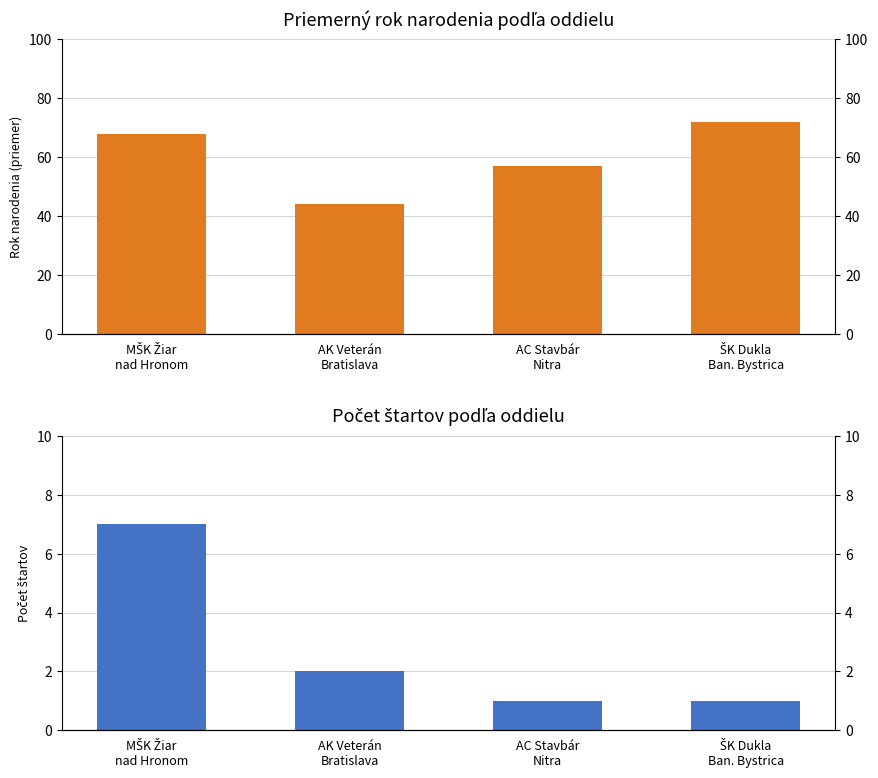

Is it true that Avg. birth year (Naroden) equals 26 at ŠK Dukla
Ban. Bystrica?

False